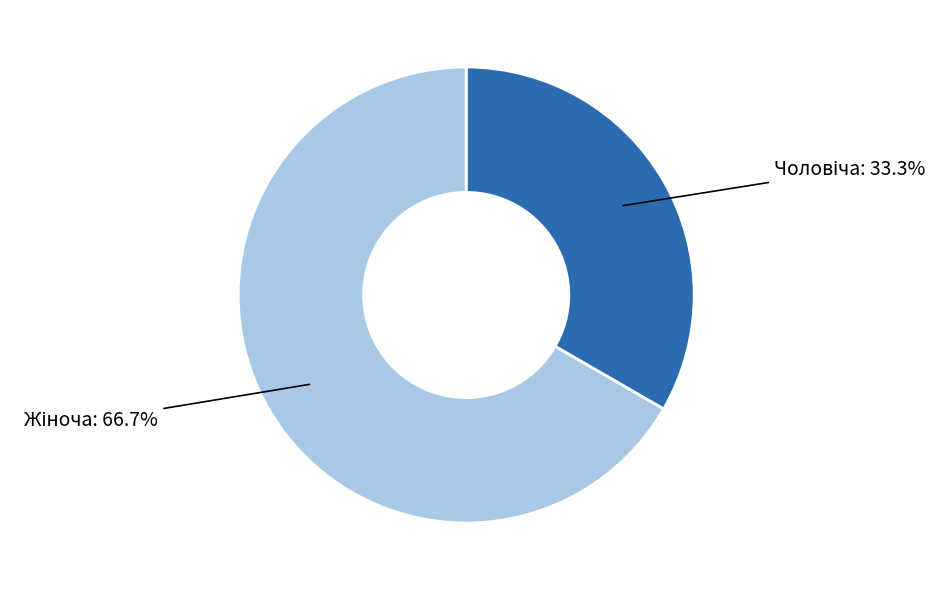

Is there any slice that represents more than half of the pie?

Yes